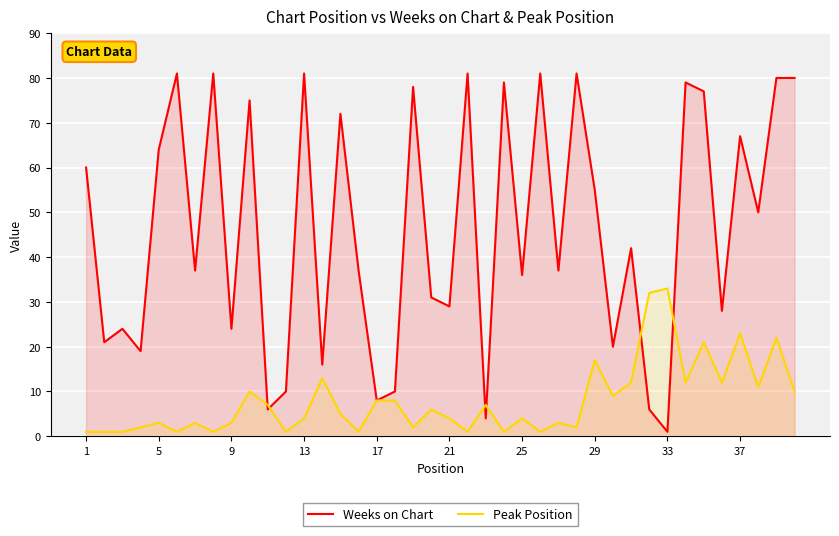

What is the maximum value for Weeks on Chart?

81